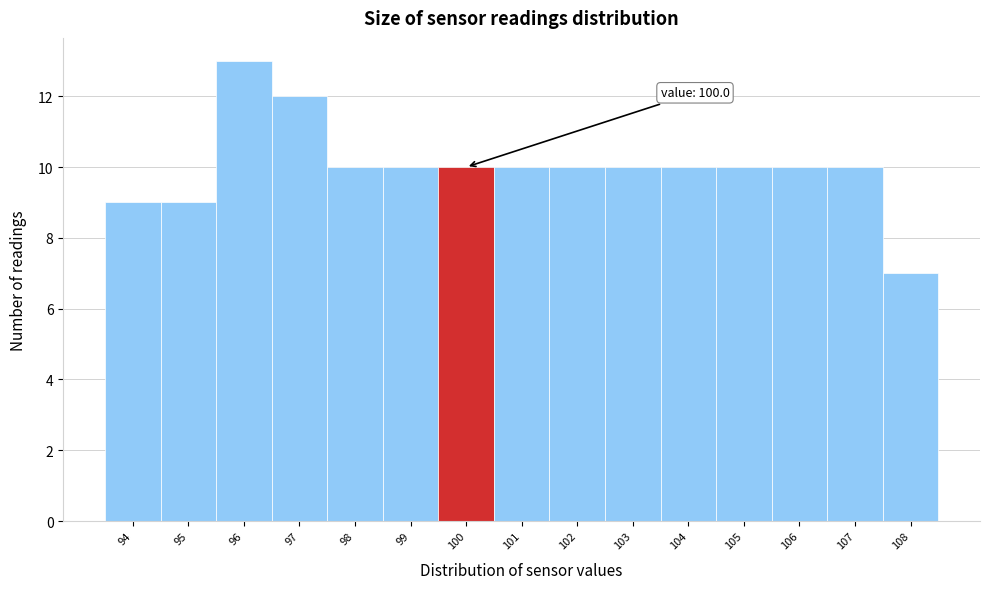

Reading left to right, transcribe all the data shown in this chart.

94=9	95=9	96=13	97=12	98=10	99=10	100=10	101=10	102=10	103=10	104=10	105=10	106=10	107=10	108=7